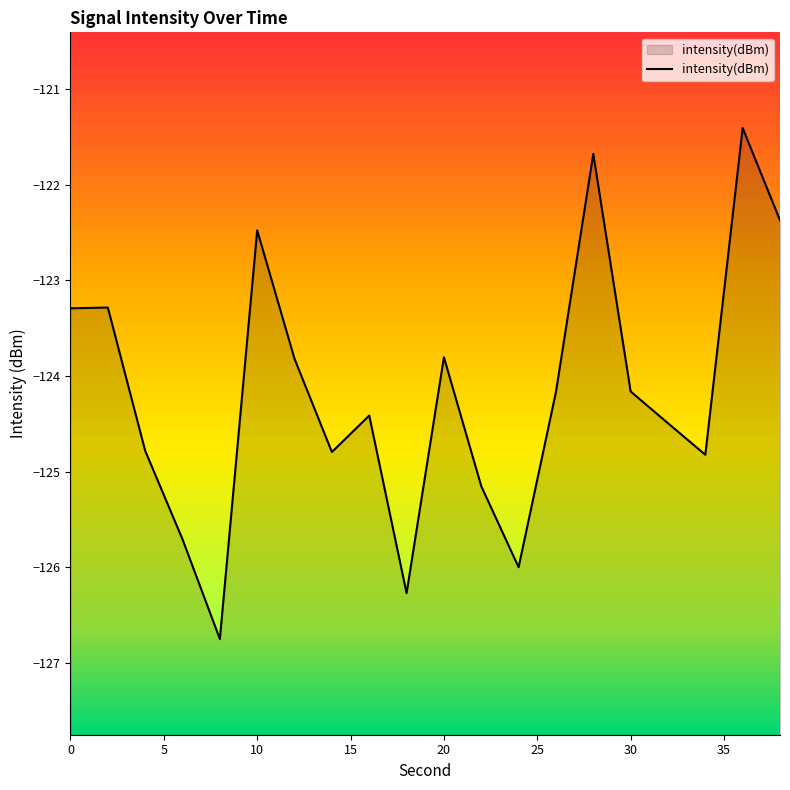

What is the difference between the maximum and minimum values?

5.3